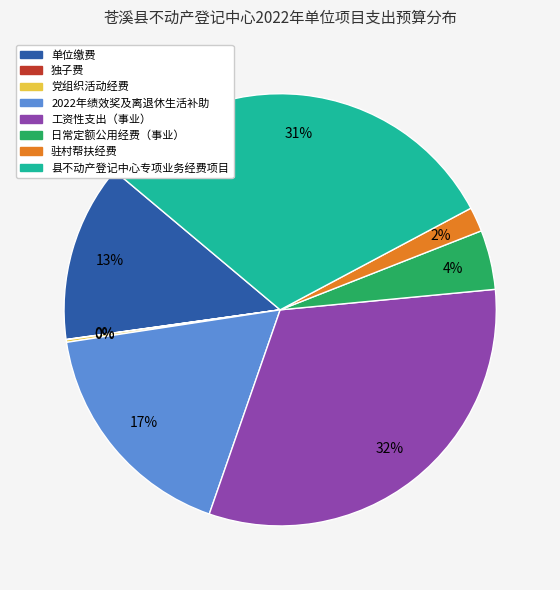

What is the ratio of the value at 单位缴费 to the value at 县不动产登记中心专项业务经费项目?

0.4